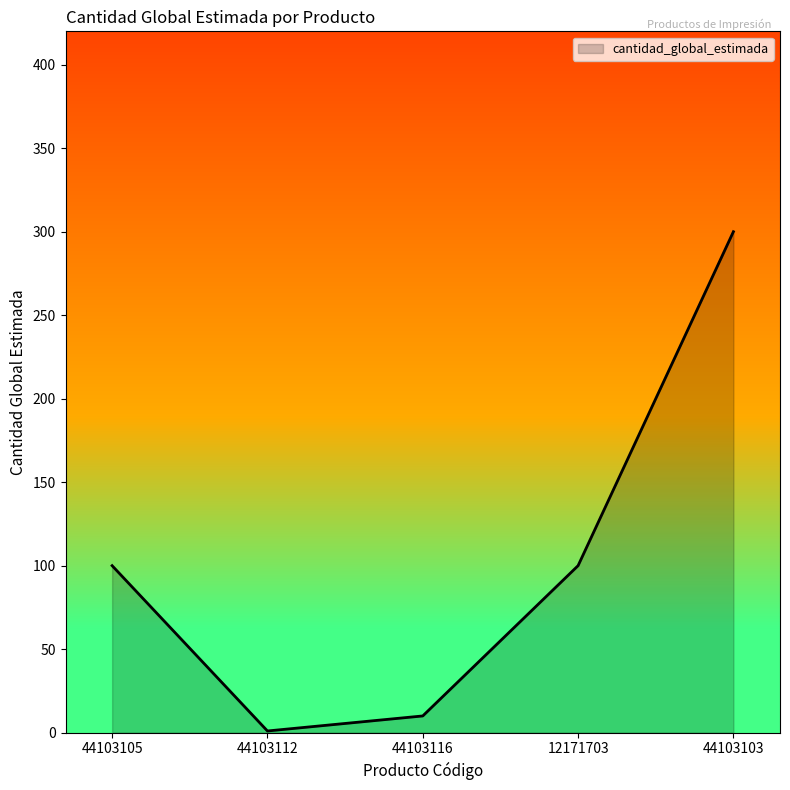

Is it true that the value at 44103116 is 10?

True